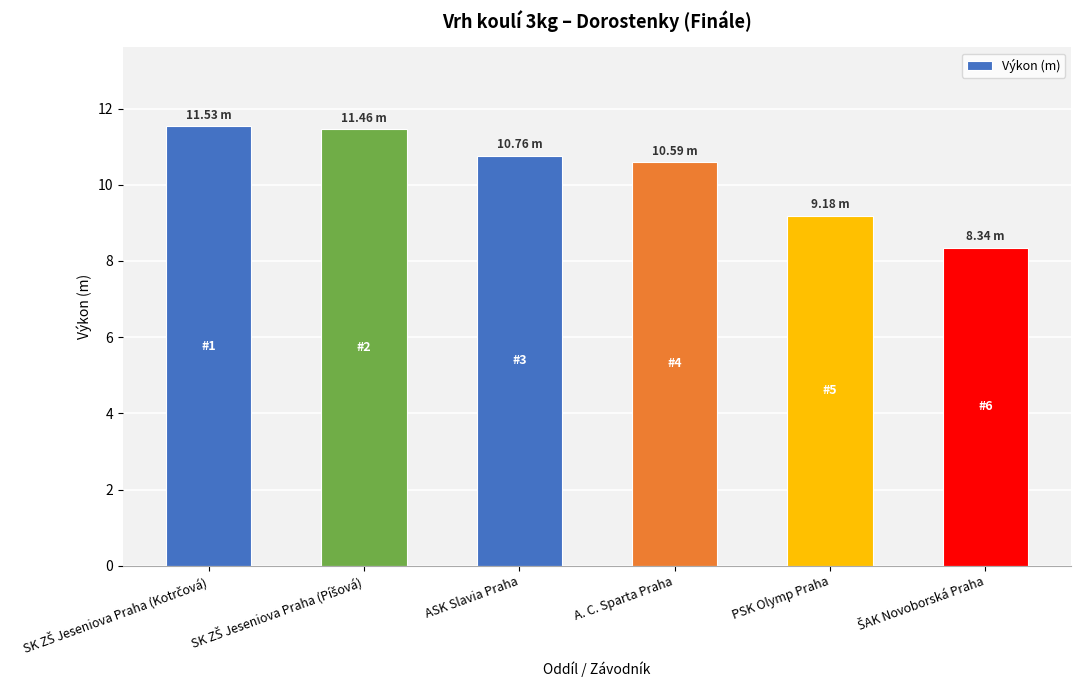

What is the minimum value shown in the chart?

8.3